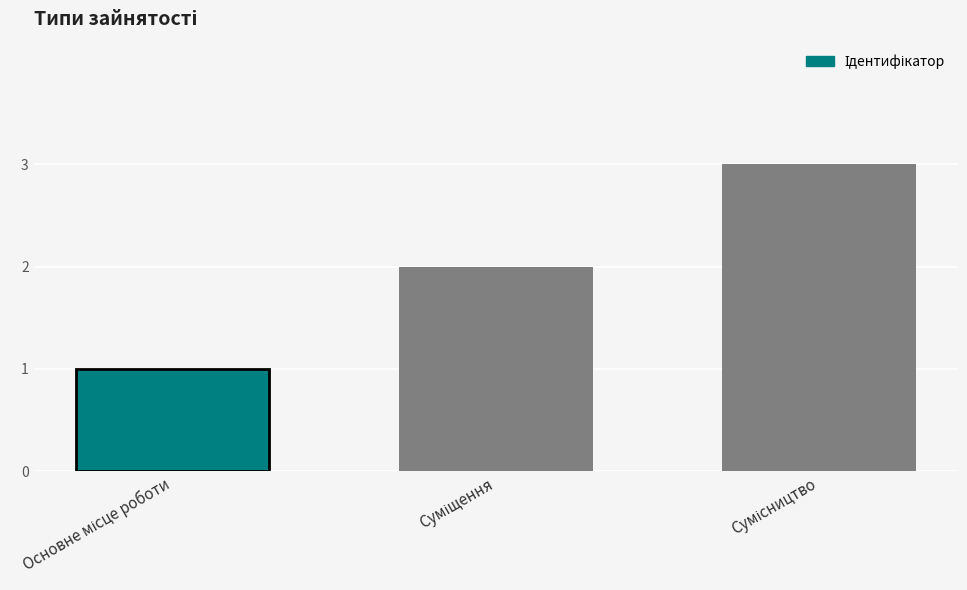

What is the sum of all values?

6